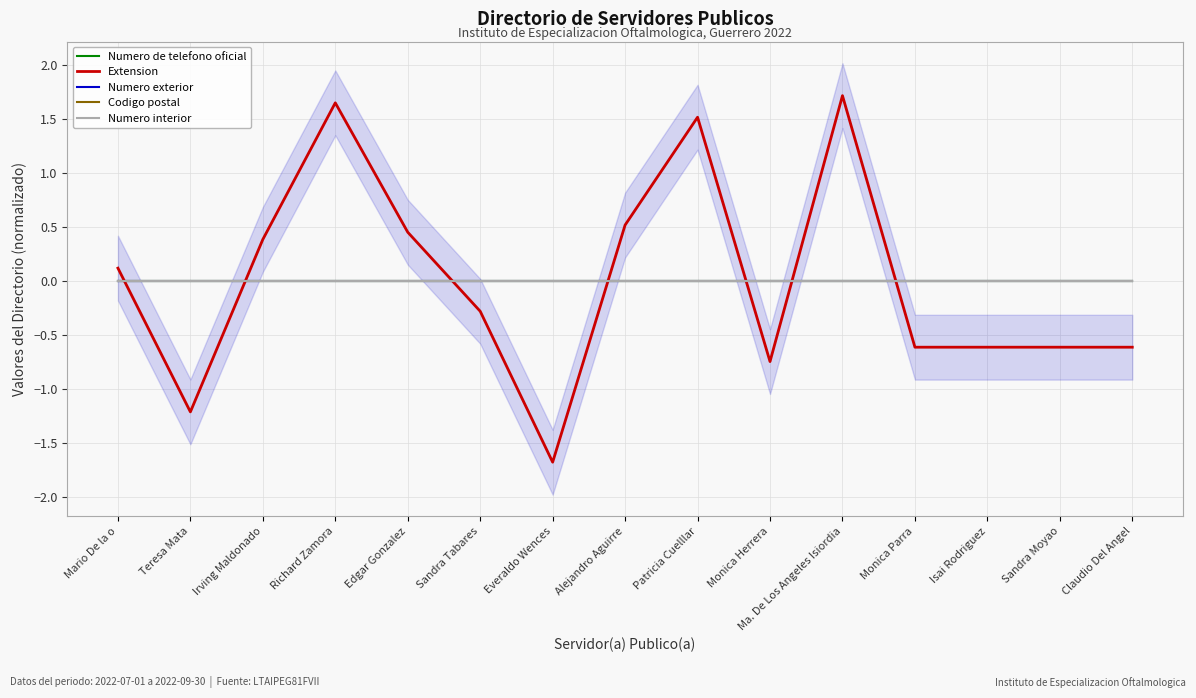

What is the total value across all series at Edgar Gonzalez?

0.5